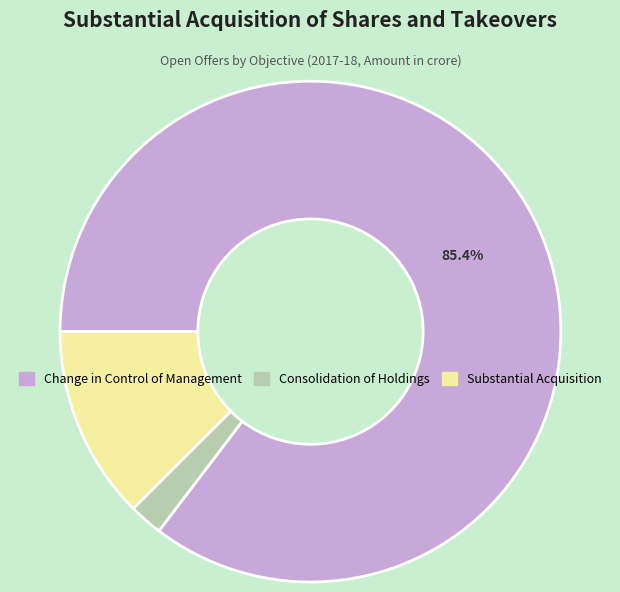

What is the ratio of the value at Change in Control of Management to the value at Substantial Acquisition?

6.8